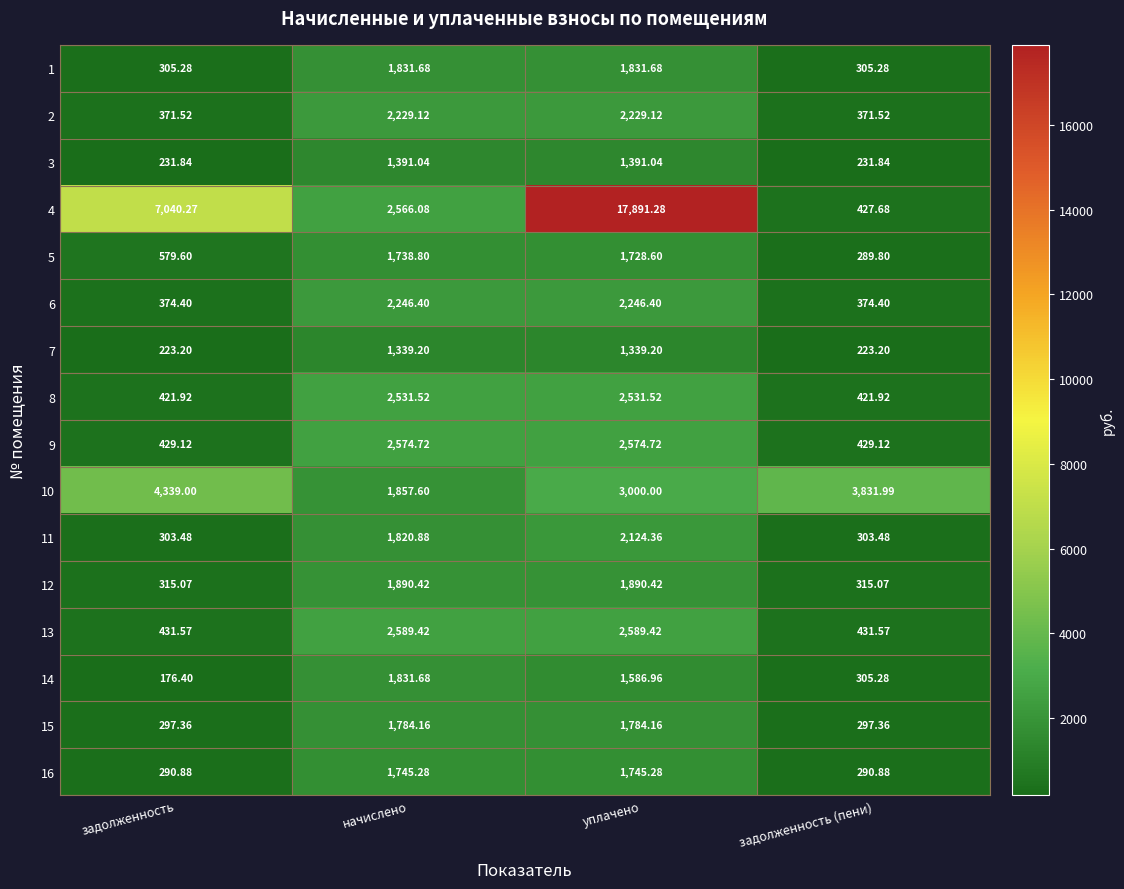

What is the total value across all series at задолженность (пени)?

8850.4